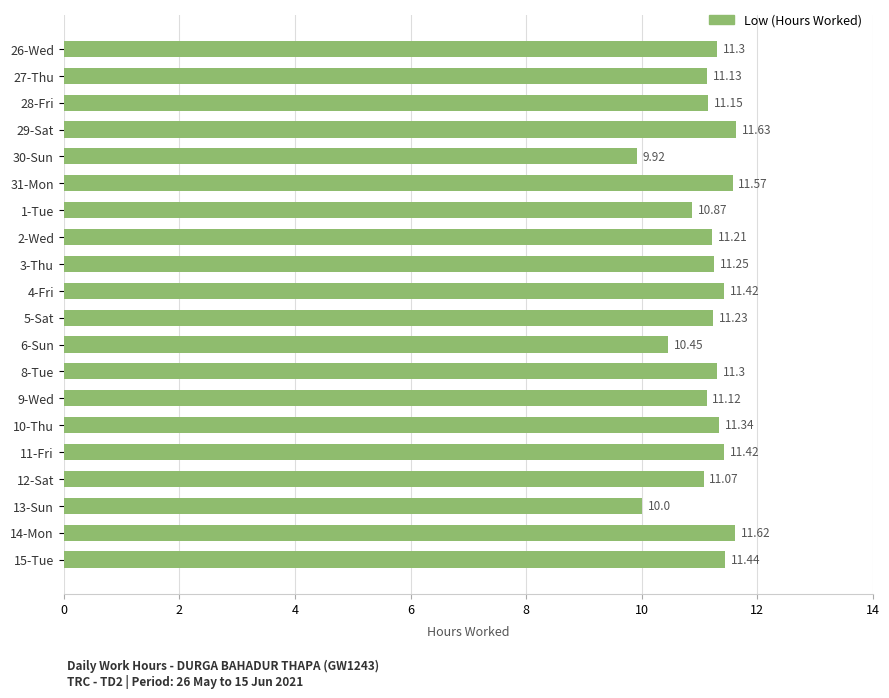

What is the sum of the values at 10-Thu and 6-Sun?

21.8